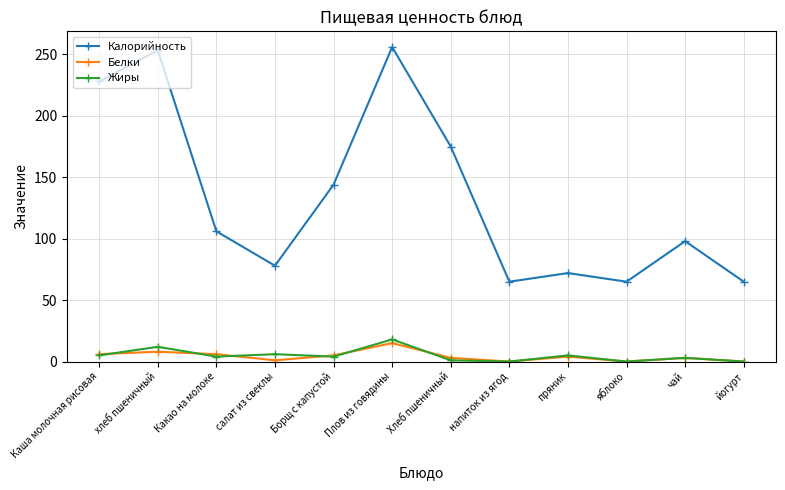

What is the sum of all Белки values?

51.0